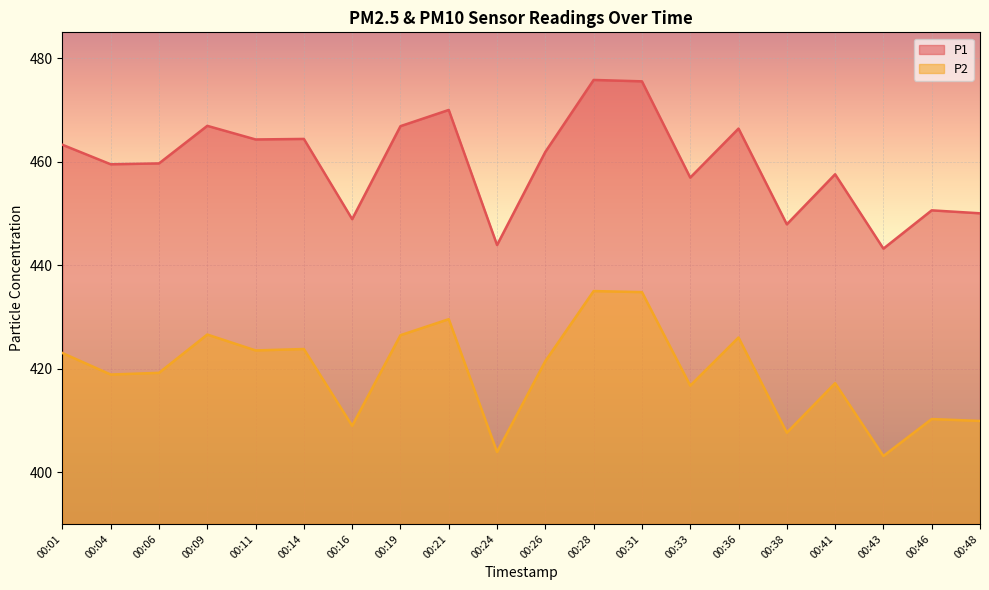

What is the value of the P2 point at the 7th from the left?

409.0